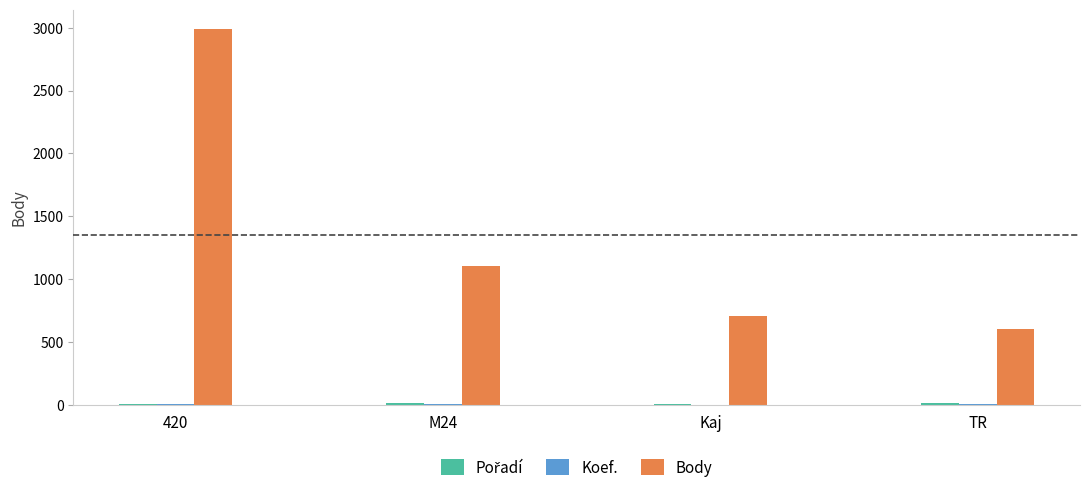

How many distinct data groups are displayed?

3